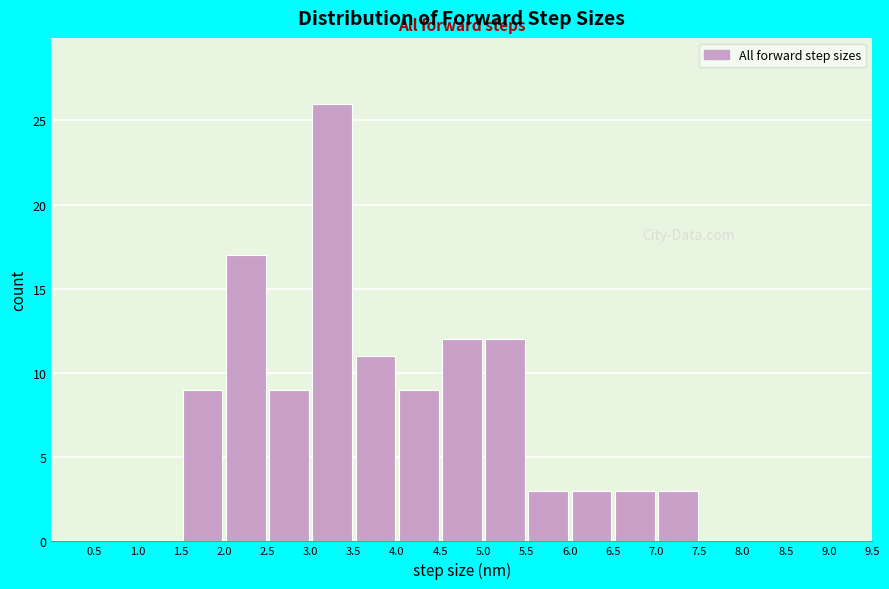

Reading left to right, transcribe this chart: for each bar, give the range it covers on the x-axis and its height. The values are not printed on the chart, so give them approximately, as read against the axis.

0.0 to 0.5: 0
0.5 to 1.0: 0
1.0 to 1.5: 0
1.5 to 2.0: 9
2.0 to 2.5: 17
2.5 to 3.0: 9
3.0 to 3.5: 26
3.5 to 4.0: 11
4.0 to 4.5: 9
4.5 to 5.0: 12
5.0 to 5.5: 12
5.5 to 6.0: 3
6.0 to 6.5: 3
6.5 to 7.0: 3
7.0 to 7.5: 3
7.5 to 8.0: 0
8.0 to 8.5: 0
8.5 to 9.0: 0
9.0 to 9.5: 0